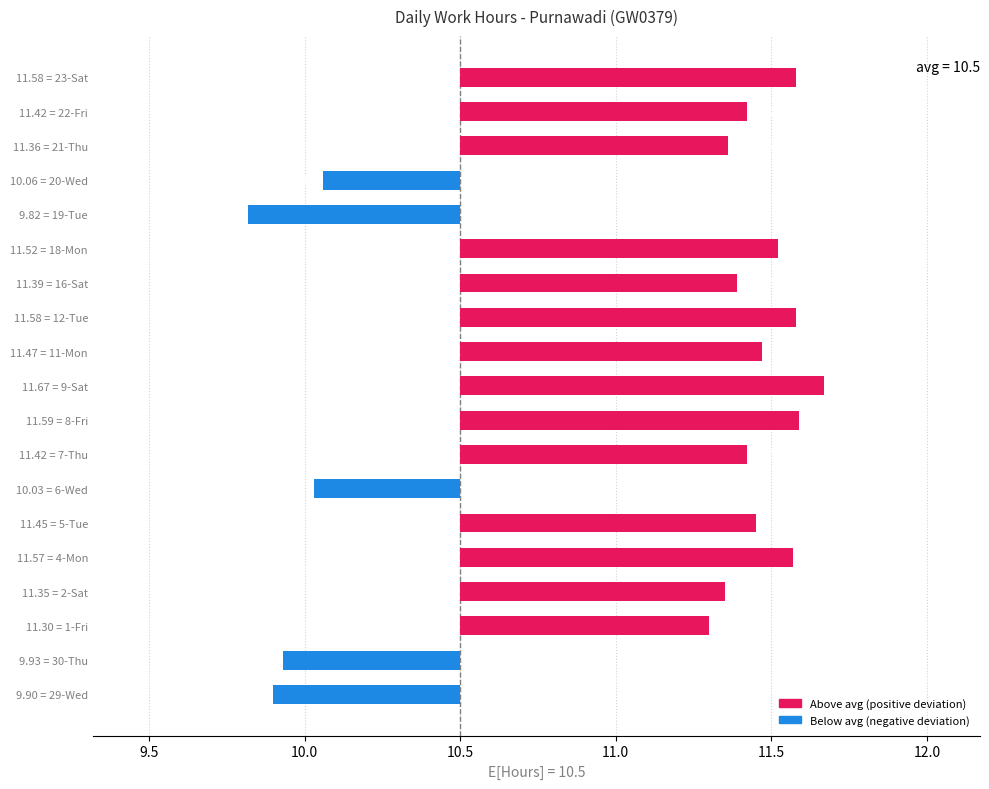

Between 23-Sat and 22-Fri, which is larger?

23-Sat